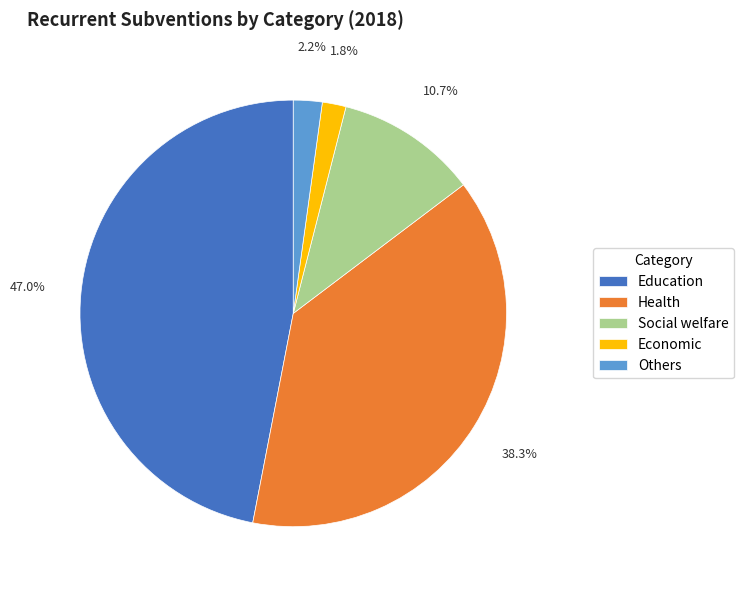

What percentage do Economic and Education together represent?

48.8%